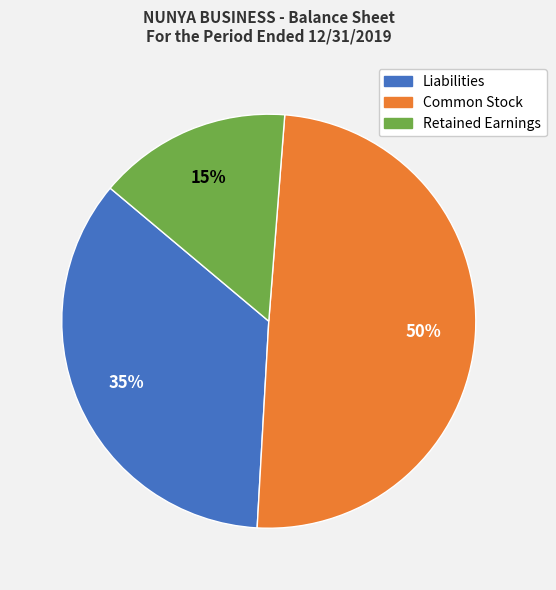

Do Common Stock and Liabilities together represent more than half of the pie?

Yes